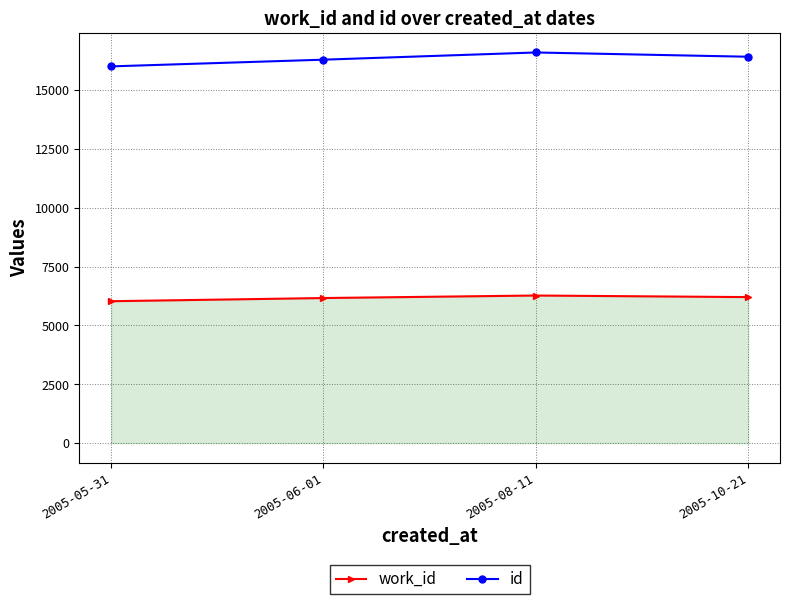

True or false: id and work_id cross at least once.

False